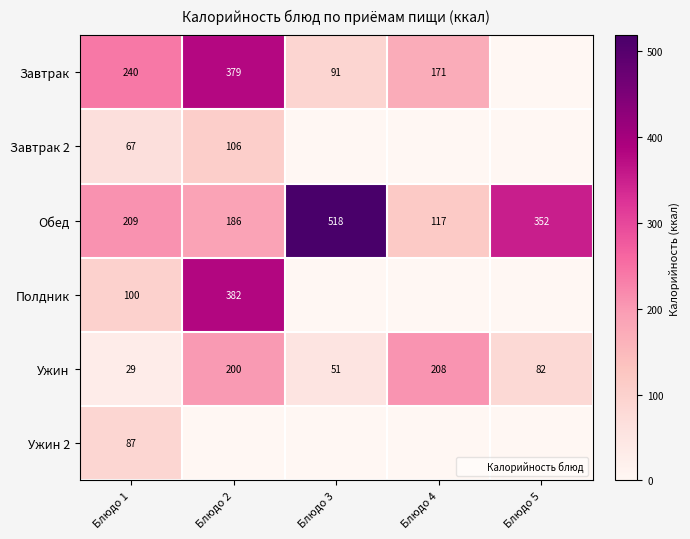

Which has a higher value, Блюдо 3 or Блюдо 4?

Блюдо 4